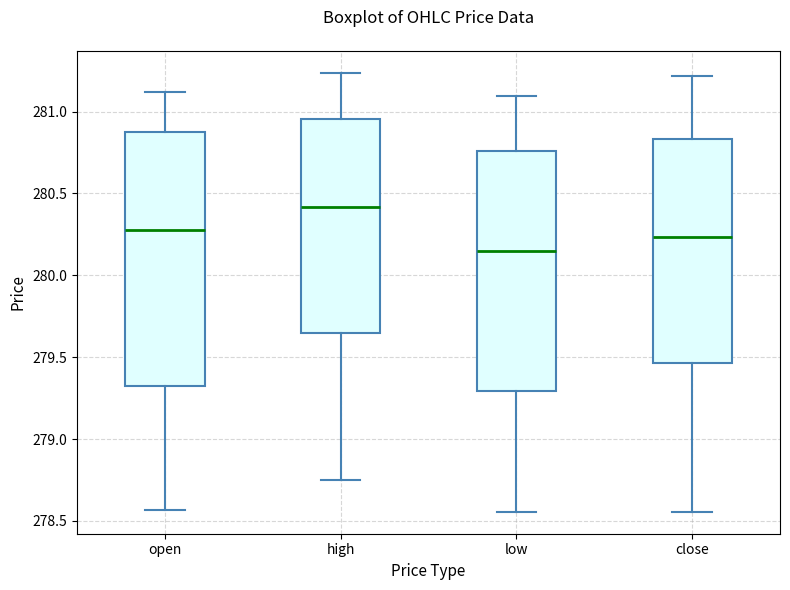

Which box is the tallest, from its lower edge to its upper edge?

open